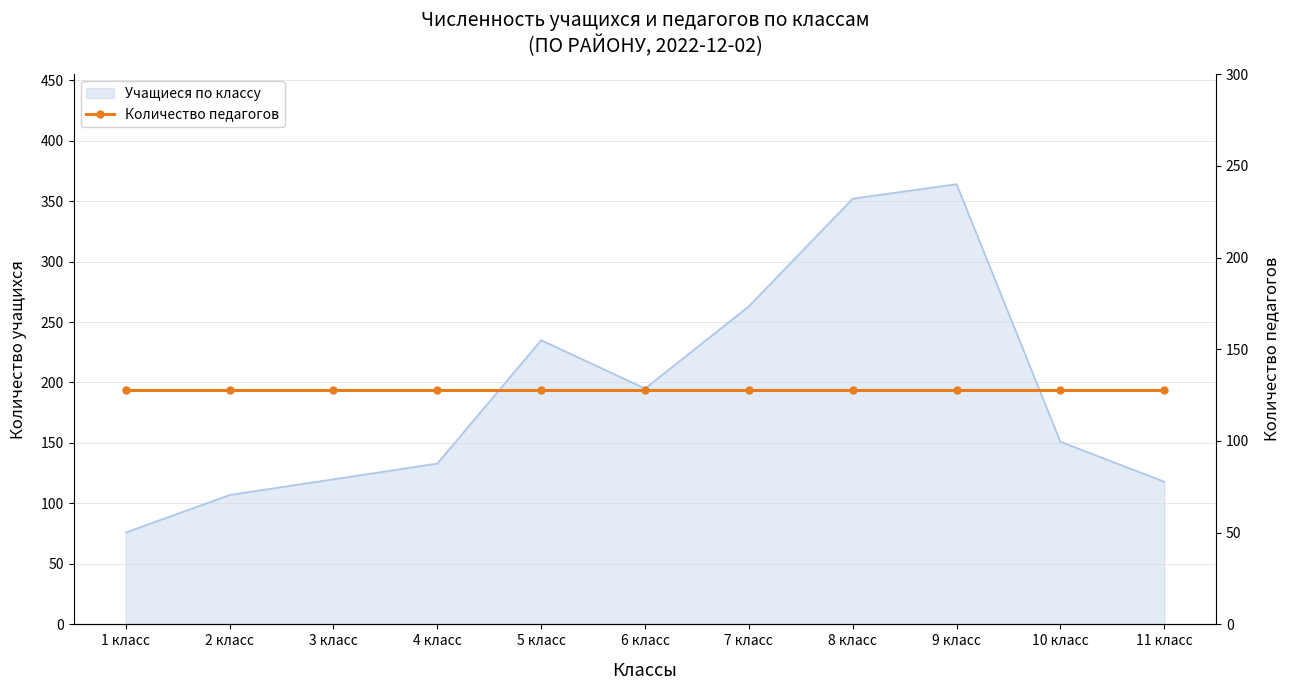

What position from the right is 2 класс?

10